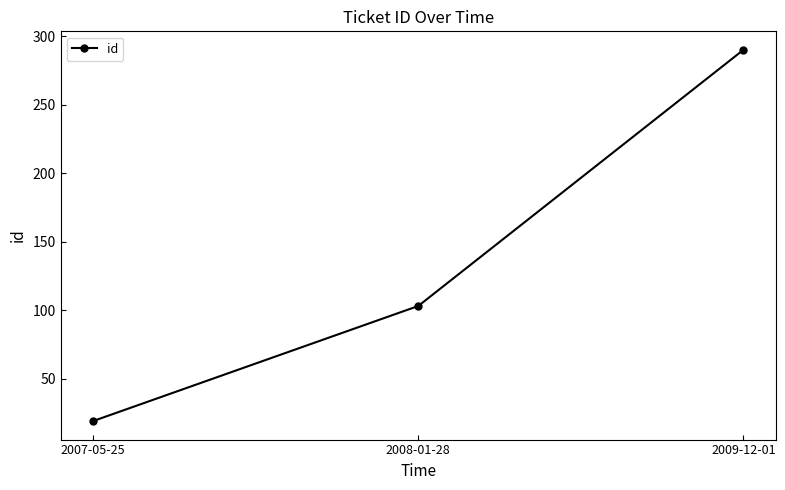

List the labels in order of value, largest first.

2009-12-01, 2008-01-28, 2007-05-25